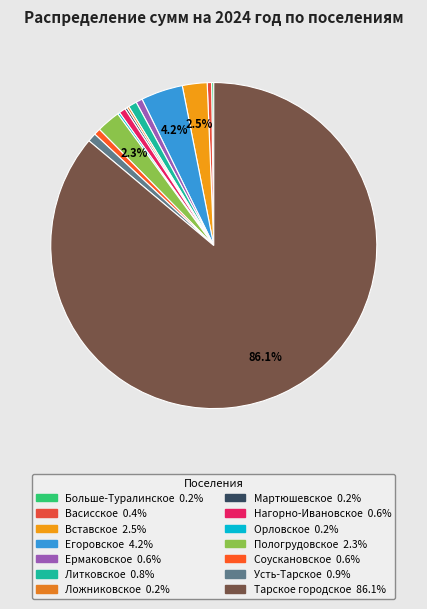

What is the smallest slice in the pie chart?

Больше-Туралинское сельское поселение